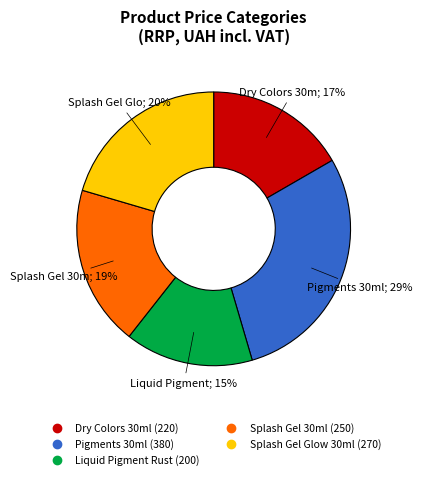

Does Dry Colors 30ml (220) account for over 50% of the chart?

No